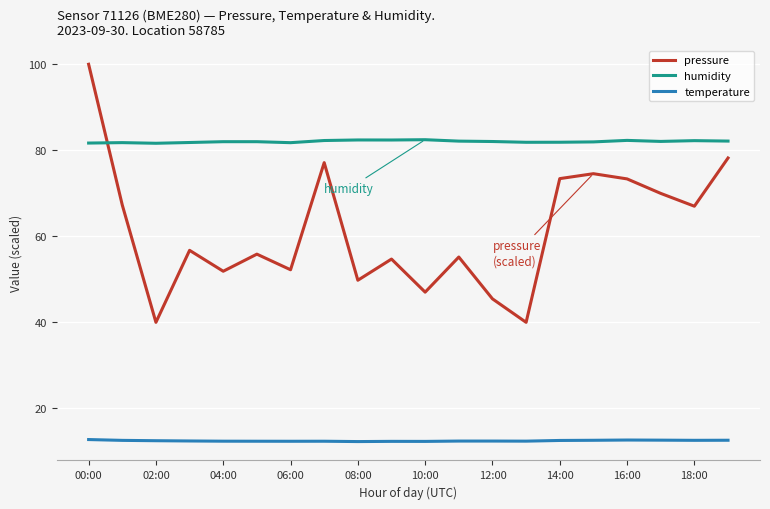

Which series has the largest total across all categories?

humidity